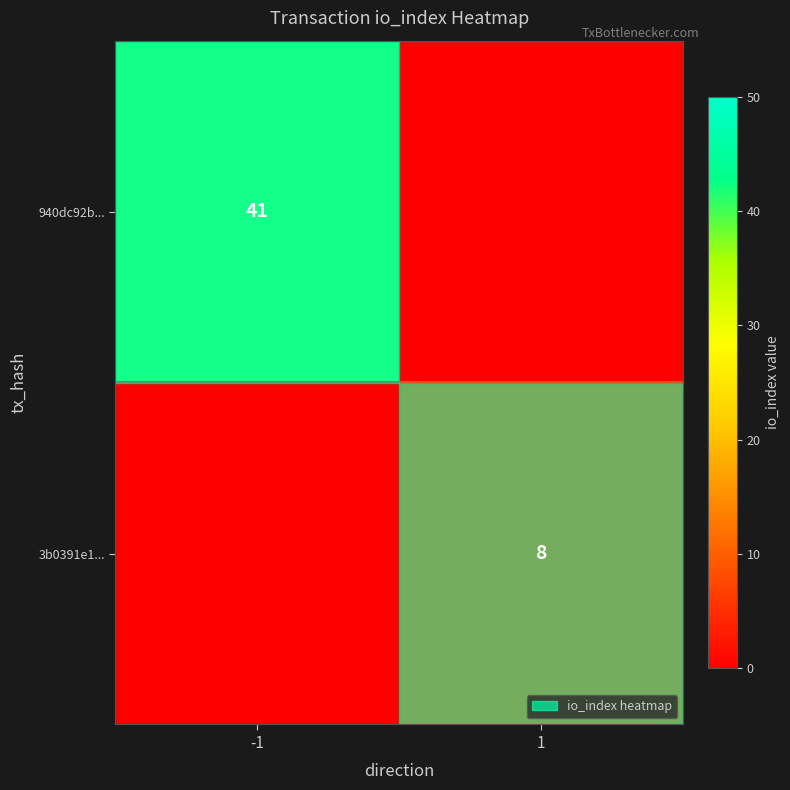

Is it true that 3b0391e1... equals 13 at 1?

False